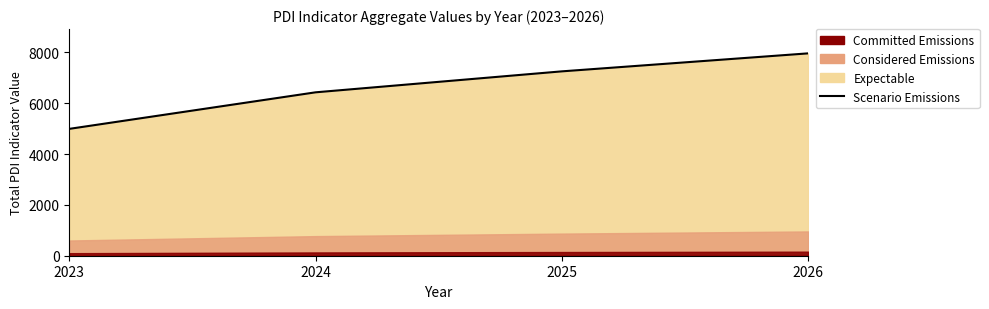

What is the approximate value at 2026, to the nearest 100?

8000